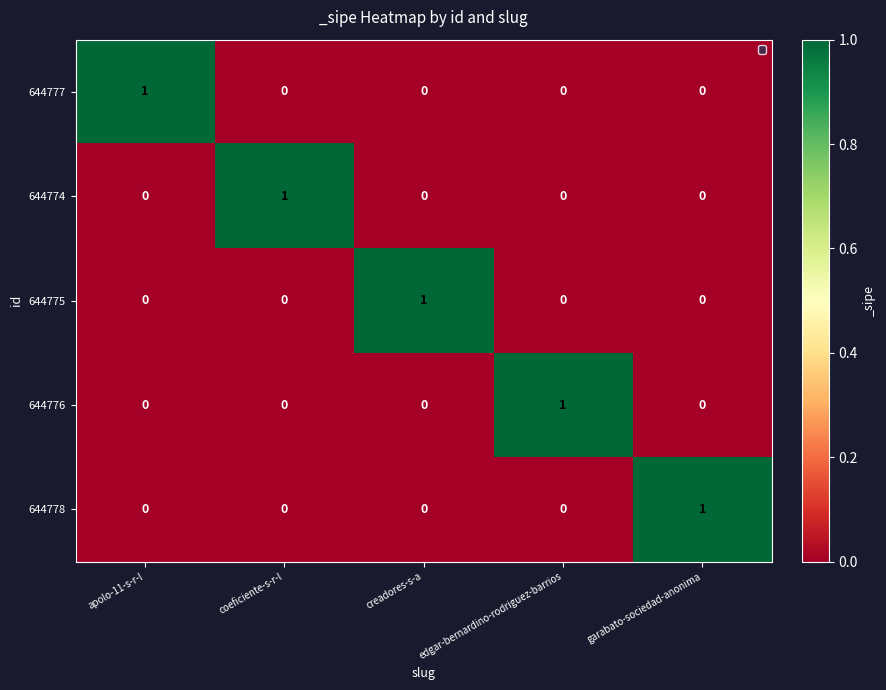

Is it true that 644775 equals 1 at apolo-11-s-r-l?

False